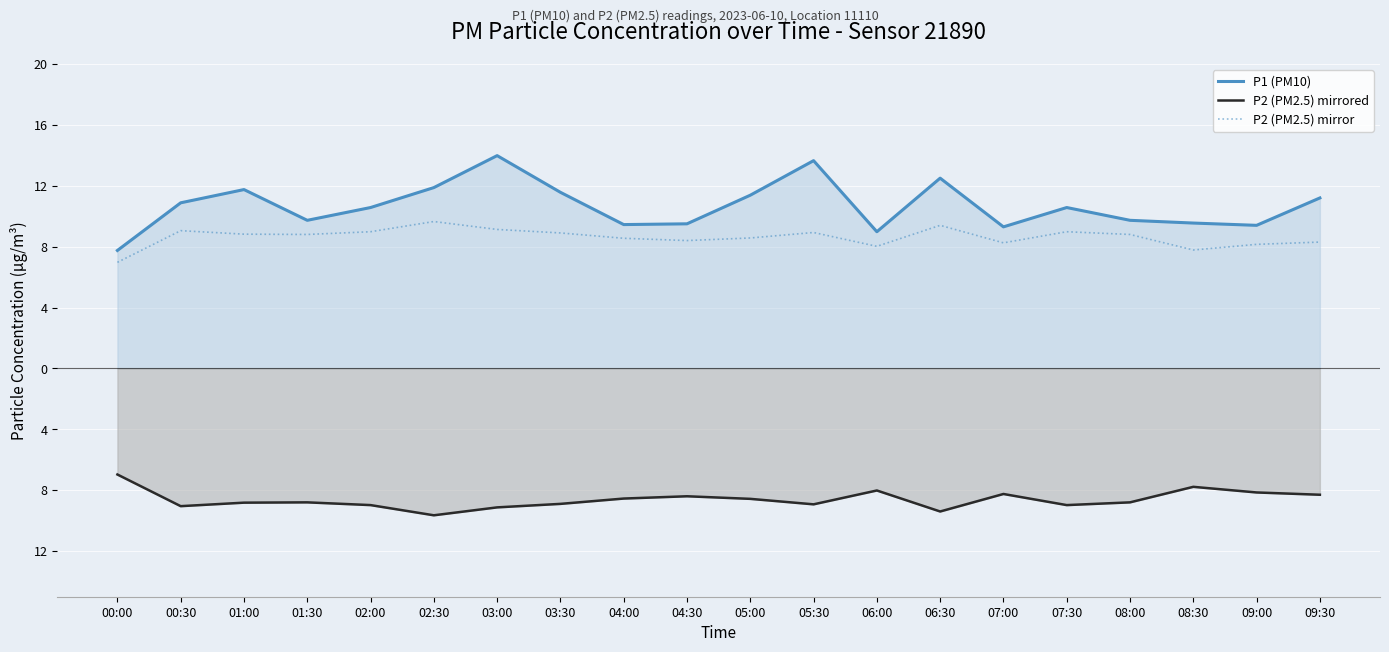

Which category has the highest value in the P1 (PM10) series?

03:00